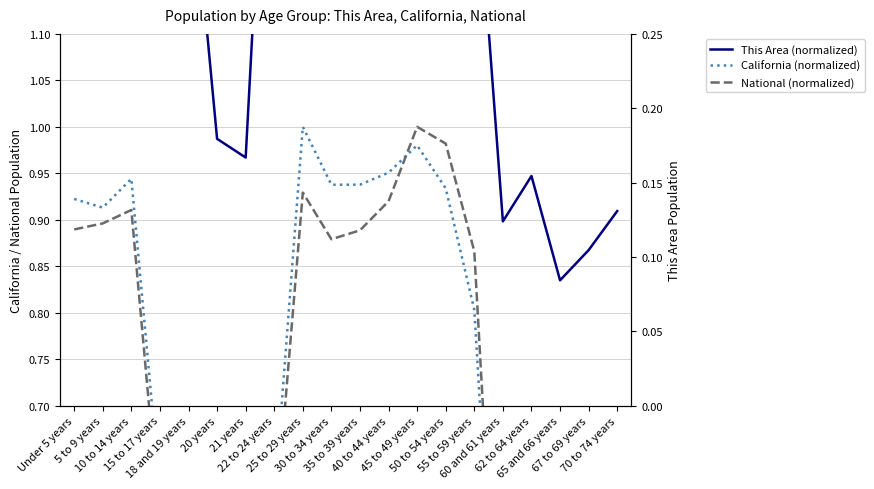

Which series ends up on top after the final intersection of National (normalized) and California (normalized)?

National (normalized)